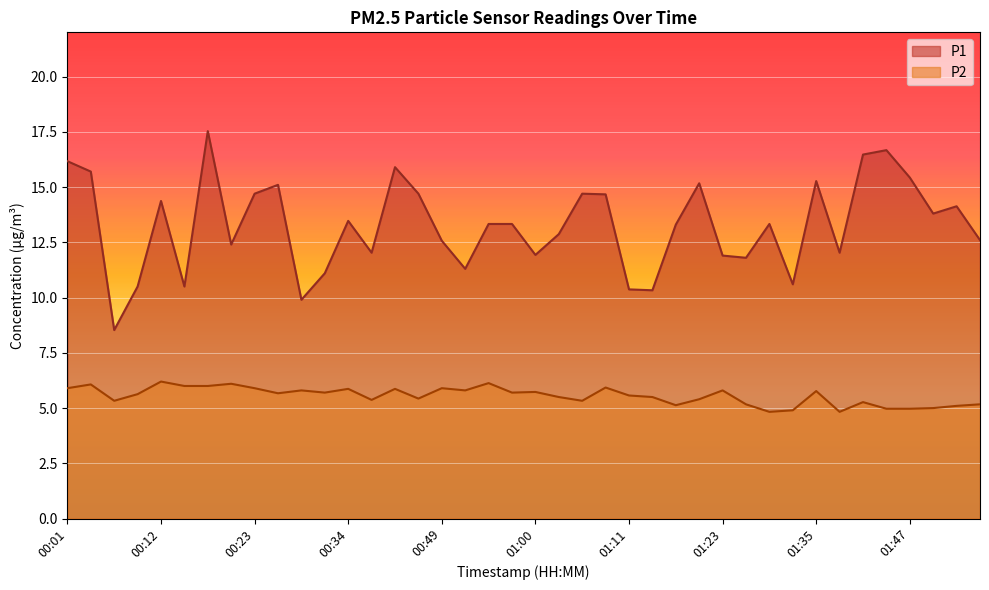

At 00:29, list the series in order from smallest to largest.

P2, P1